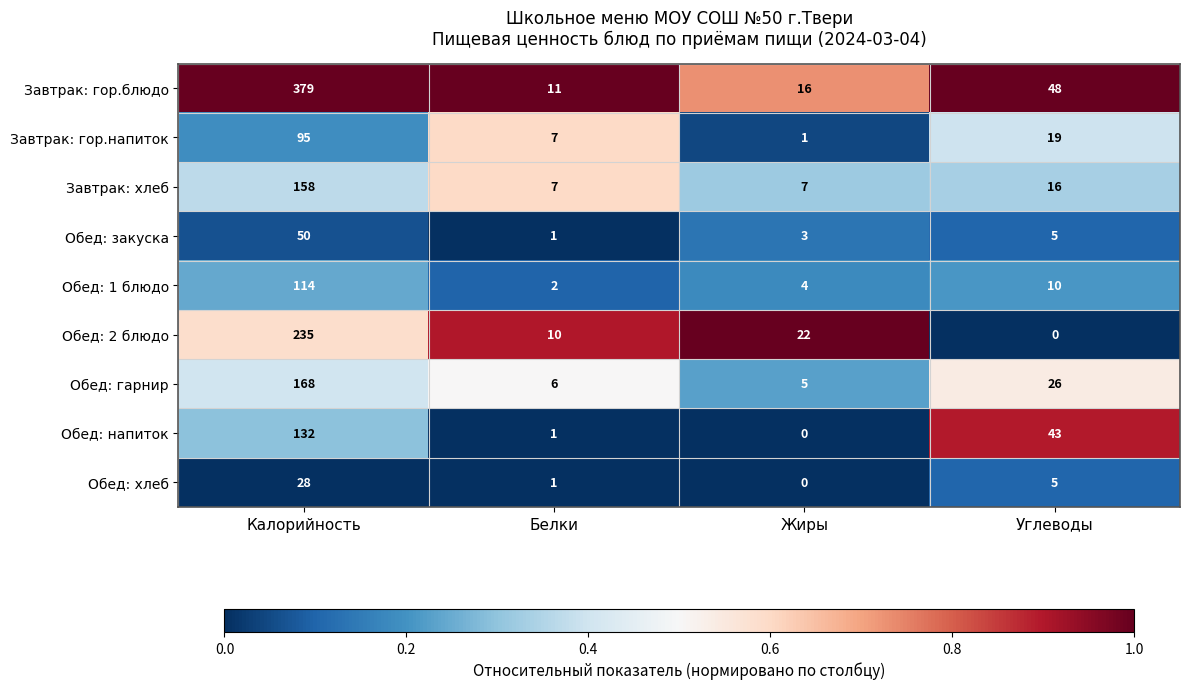

Rank the series by their maximum value, from lowest to highest.

Обед: хлеб, Обед: закуска, Завтрак: гор.напиток, Обед: 1 блюдо, Обед: напиток, Завтрак: хлеб, Обед: гарнир, Обед: 2 блюдо, Завтрак: гор.блюдо